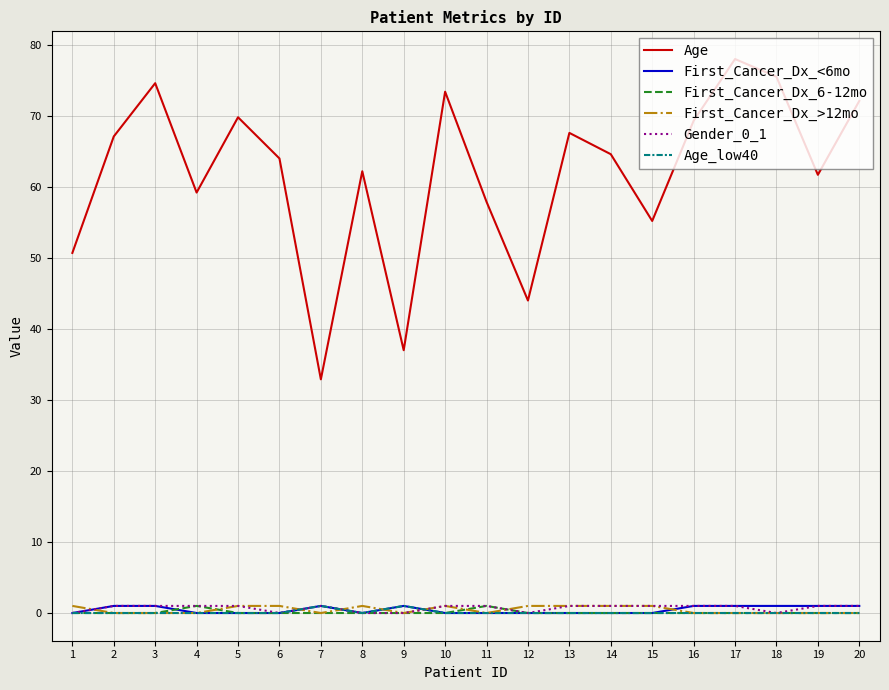

True or false: Gender_0_1 and First_Cancer_Dx_>12mo intersect in this chart.

True